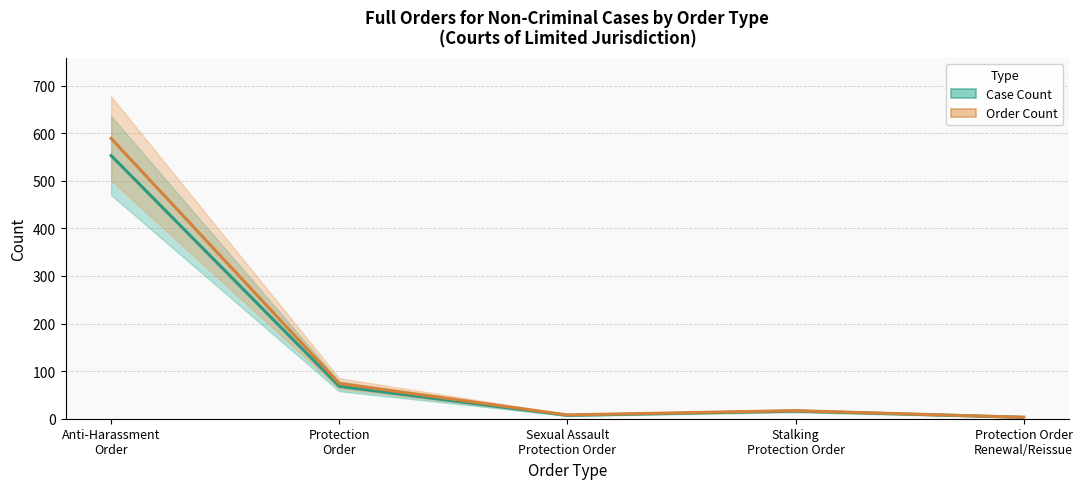

Where does the Case Count series first go above 16?

Anti-Harassment
Order